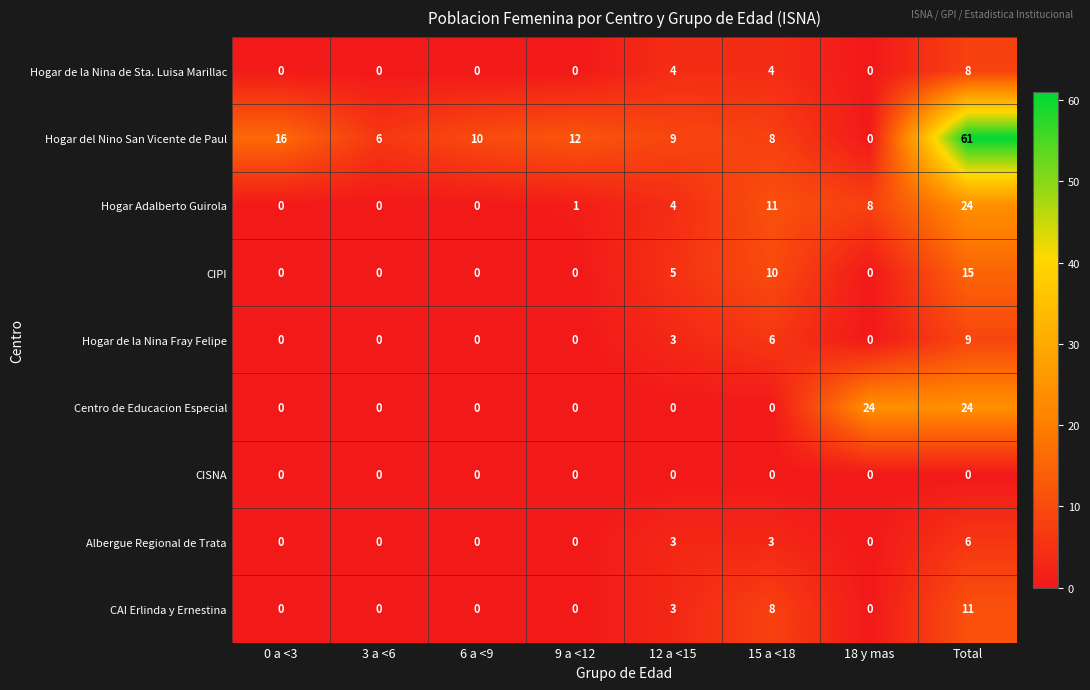

Count the number of data series in this chart.

9